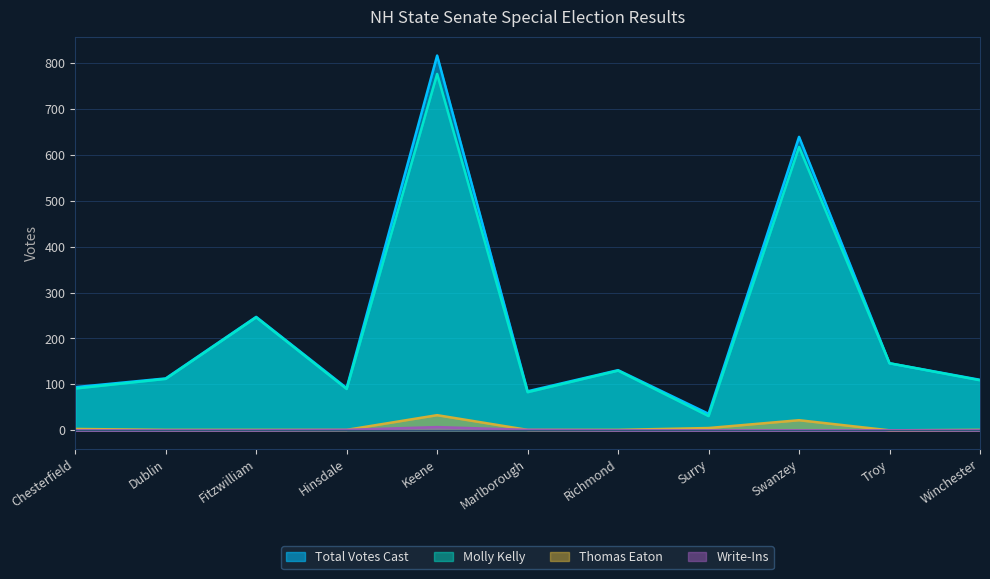

What is the sum of all Molly Kelly values?

2431